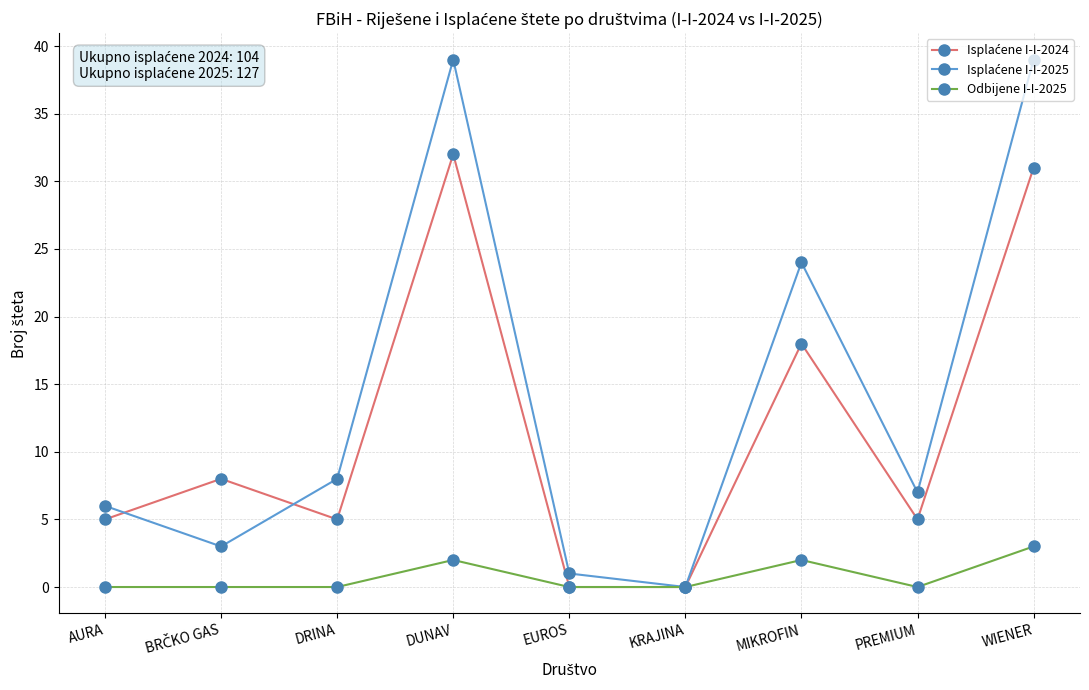

What is the difference between the maximum and minimum values in the Odbijene I-I-2025 series?

3